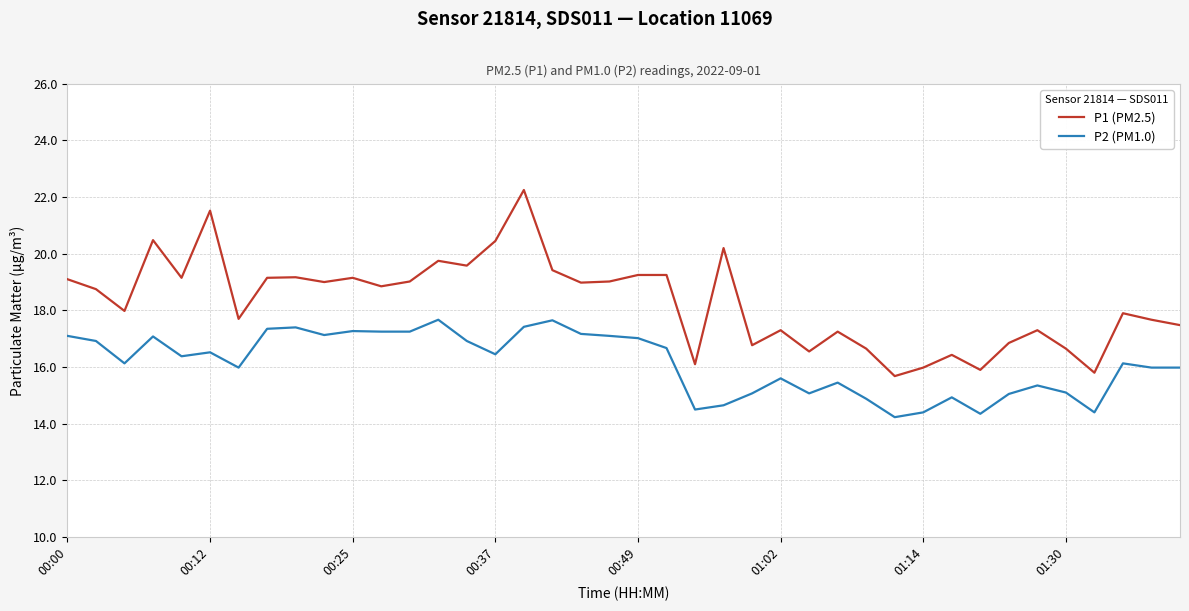

True or false: P2 (PM1.0) and P1 (PM2.5) cross at least once.

False